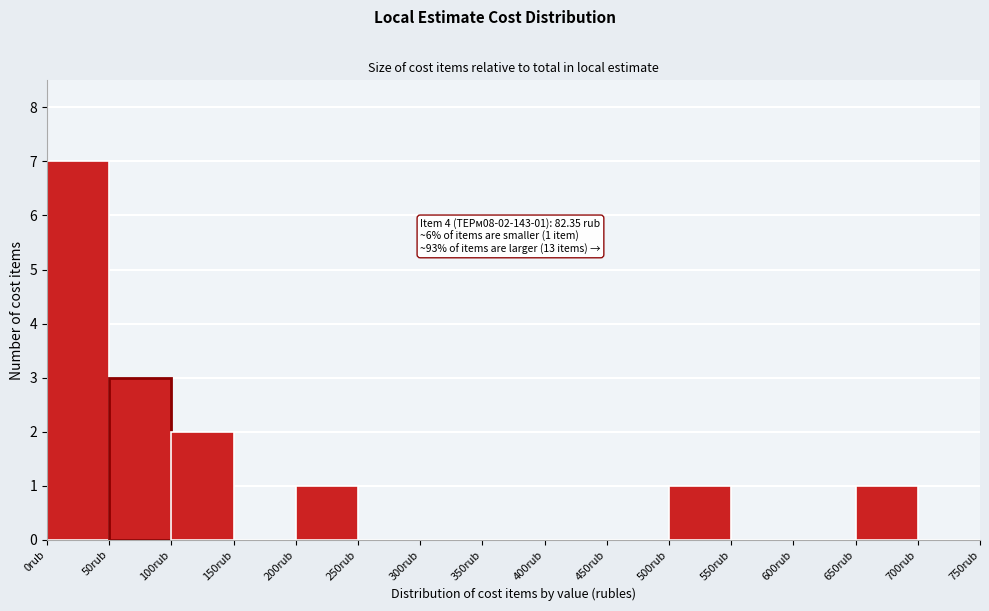

Over which range of the x-axis is the bar tallest?

0 to 50